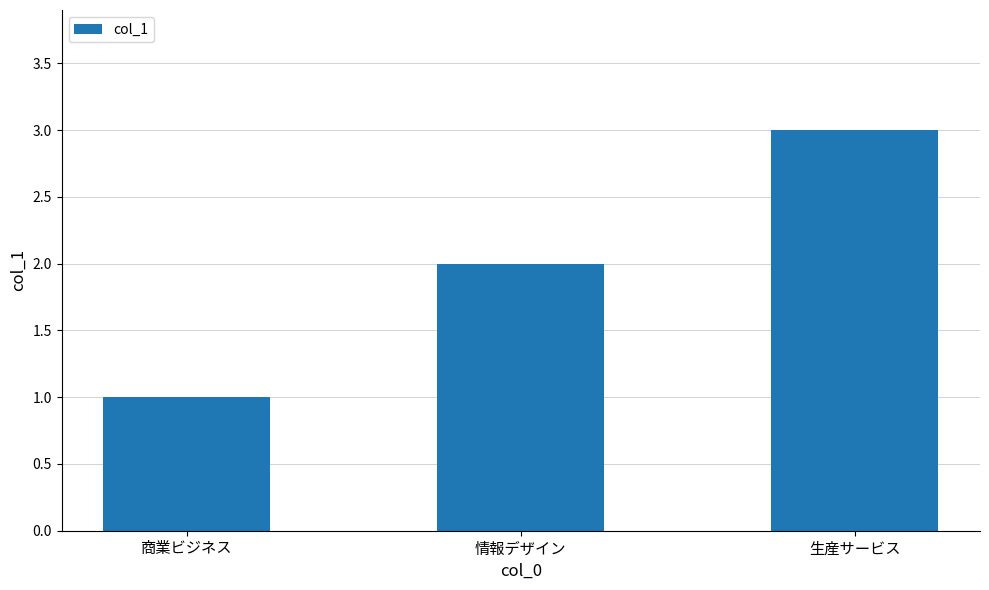

What is the change in value from 情報デザイン to 生産サービス?

+1